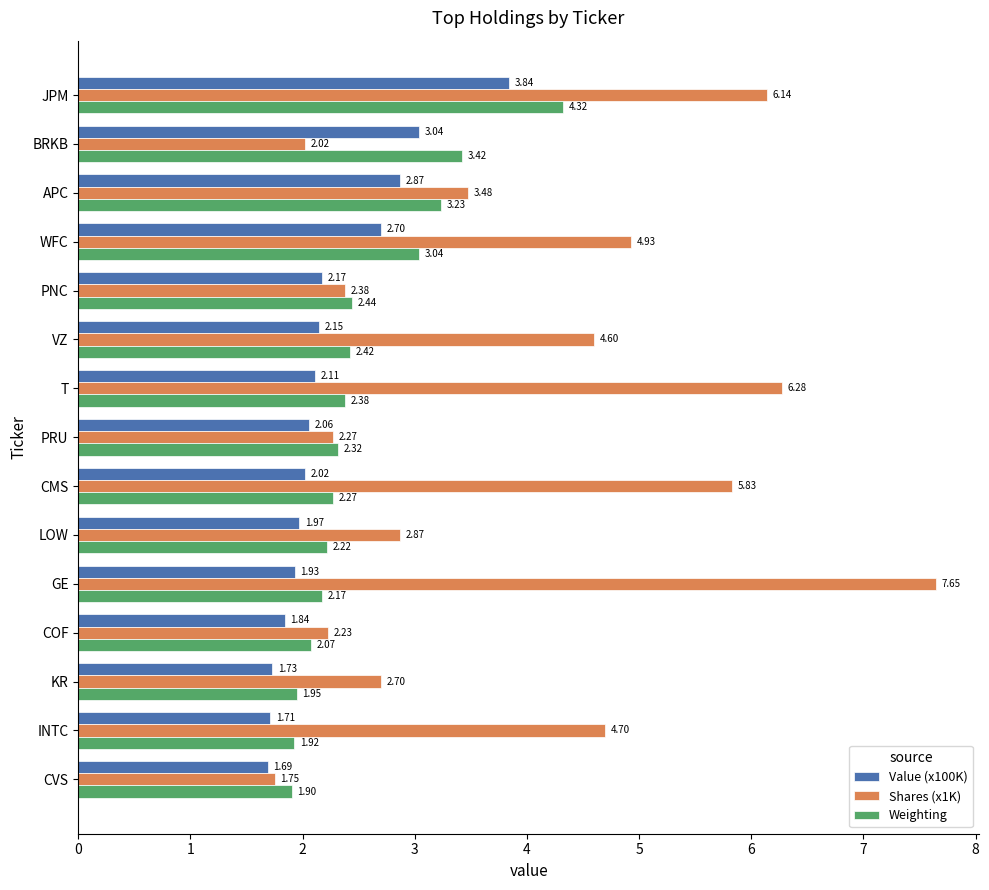

What are all the series names shown in the legend?

Value (x100K), Shares (x1K), Weighting